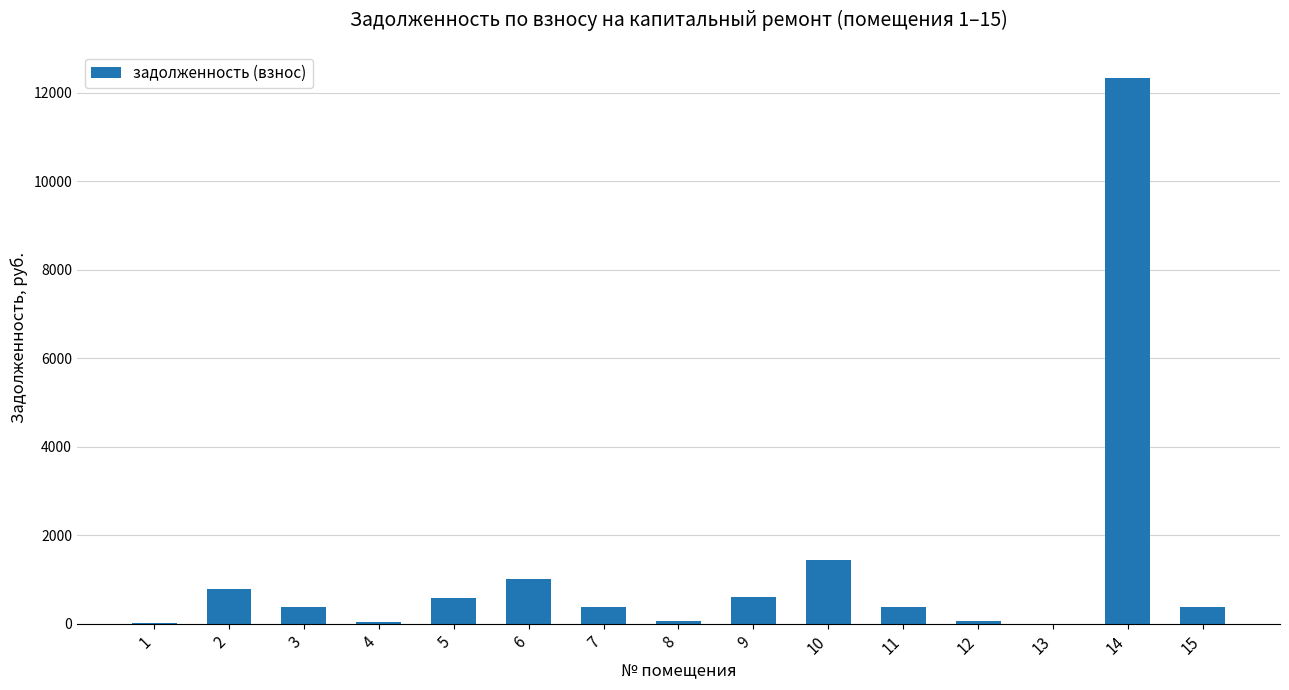

What is the change in value from 13 to 14?

+12325.8